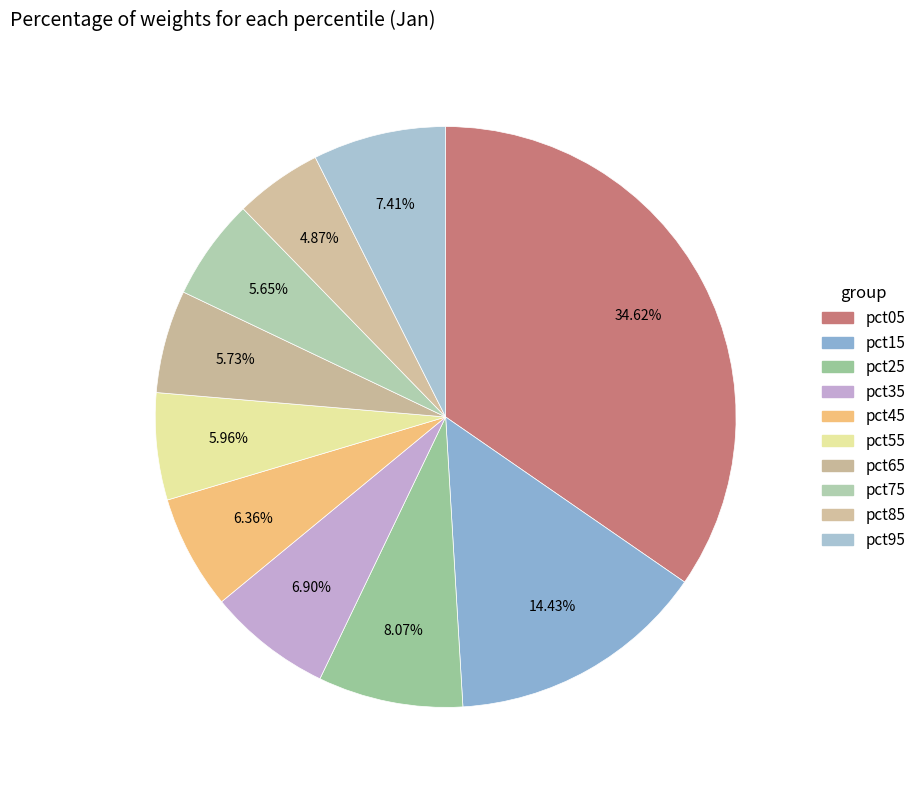

Which has a higher value, pct15 or pct95?

pct15